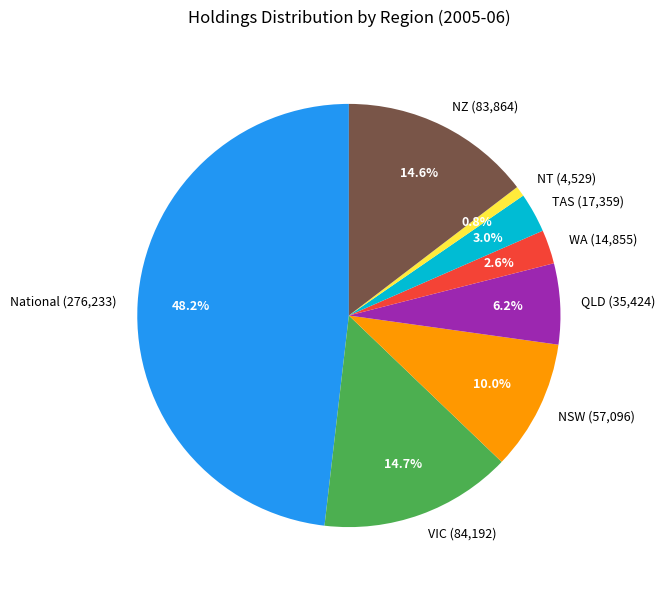

The NT slice represents 11% of the pie. True or false?

False